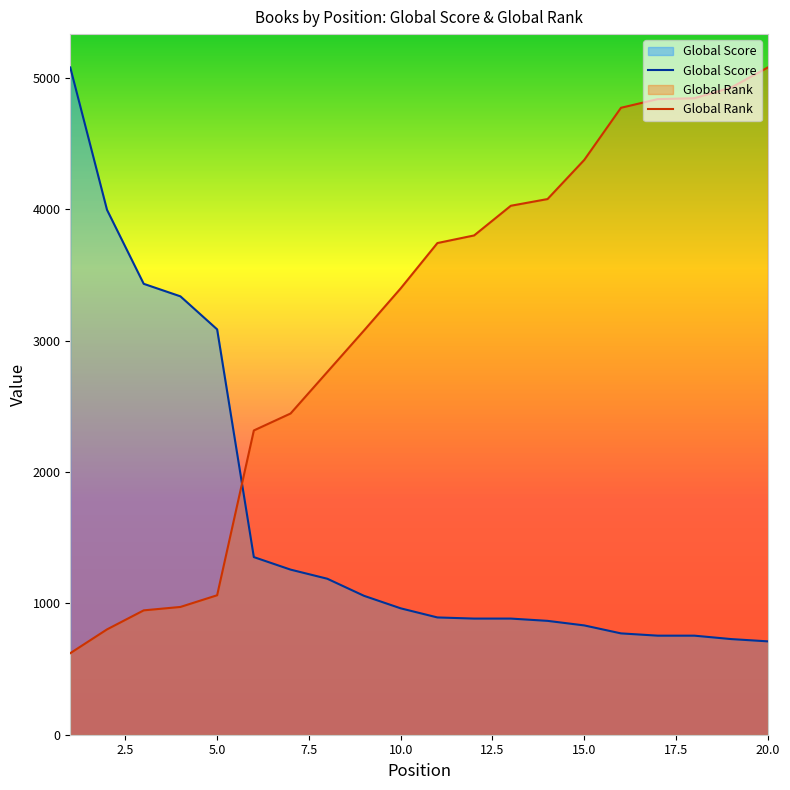

Where does the Global Score series first go above 962?

1